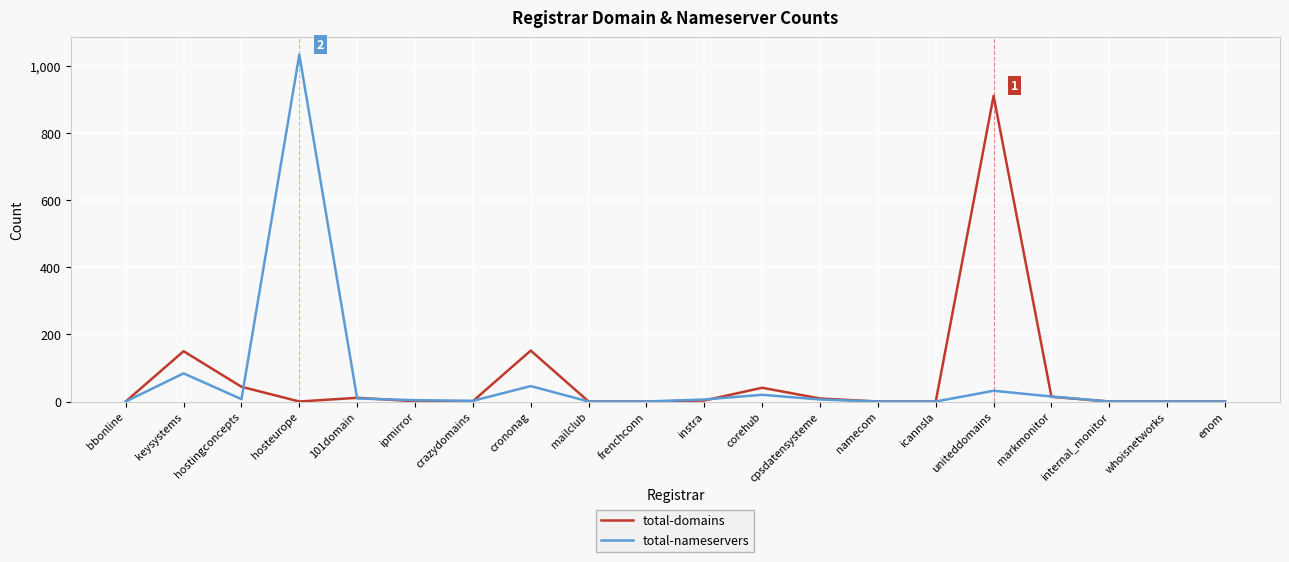

Which series has the widest spread of values?

total-nameservers